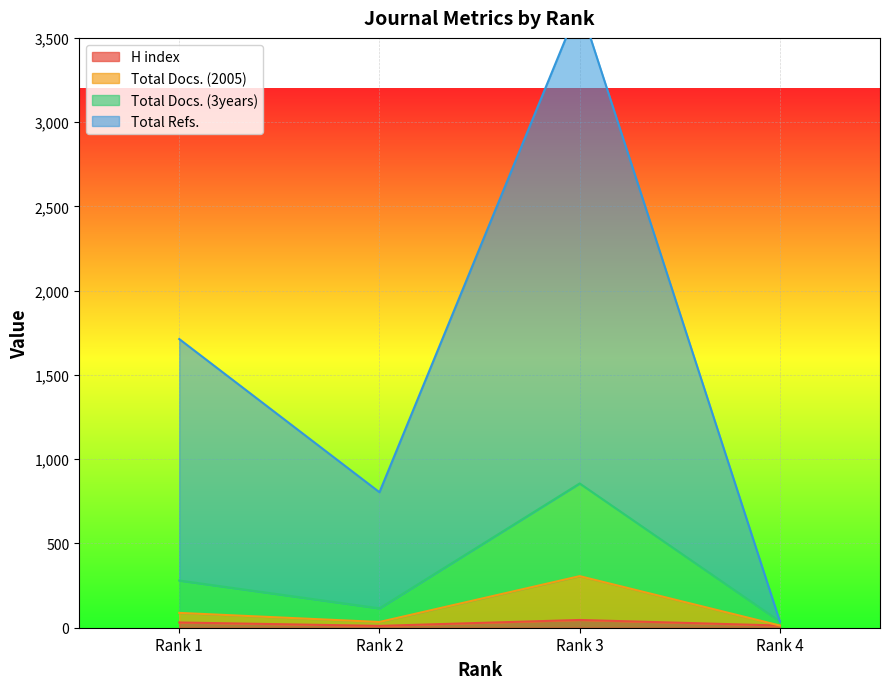

What is the minimum value shown in the chart?

11